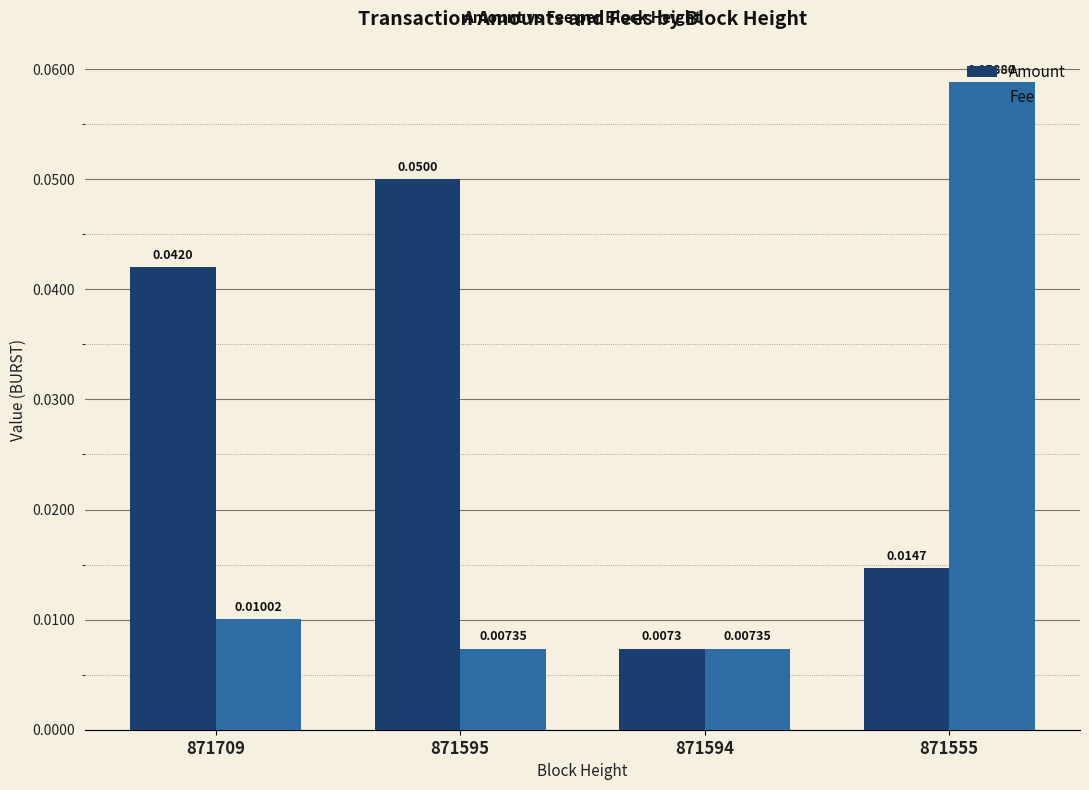

Which series has the largest total across all categories?

Amount